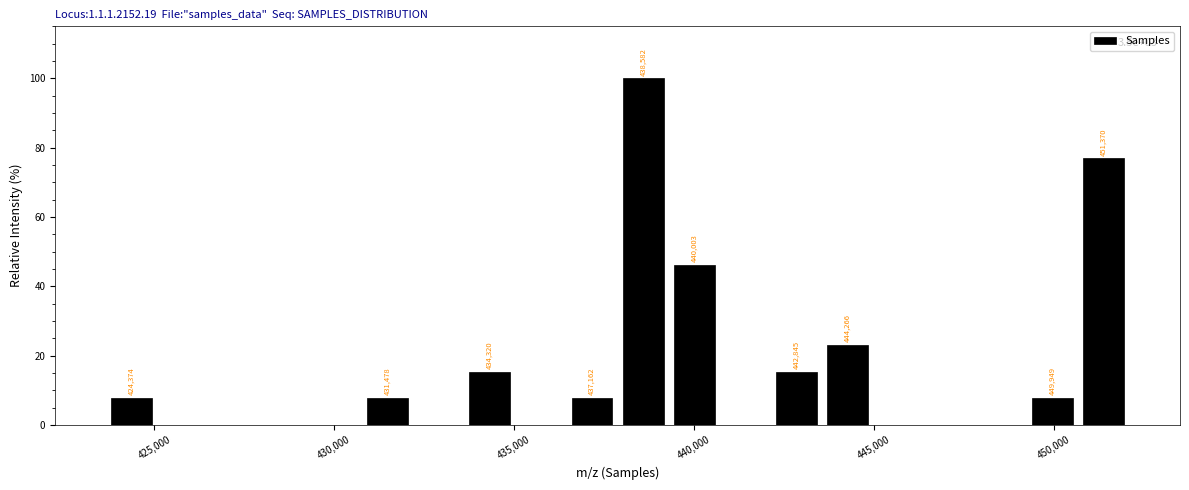

Around what value on the x-axis is the tallest bar? Give the approximate position of its centre, as read against the axis.

438500